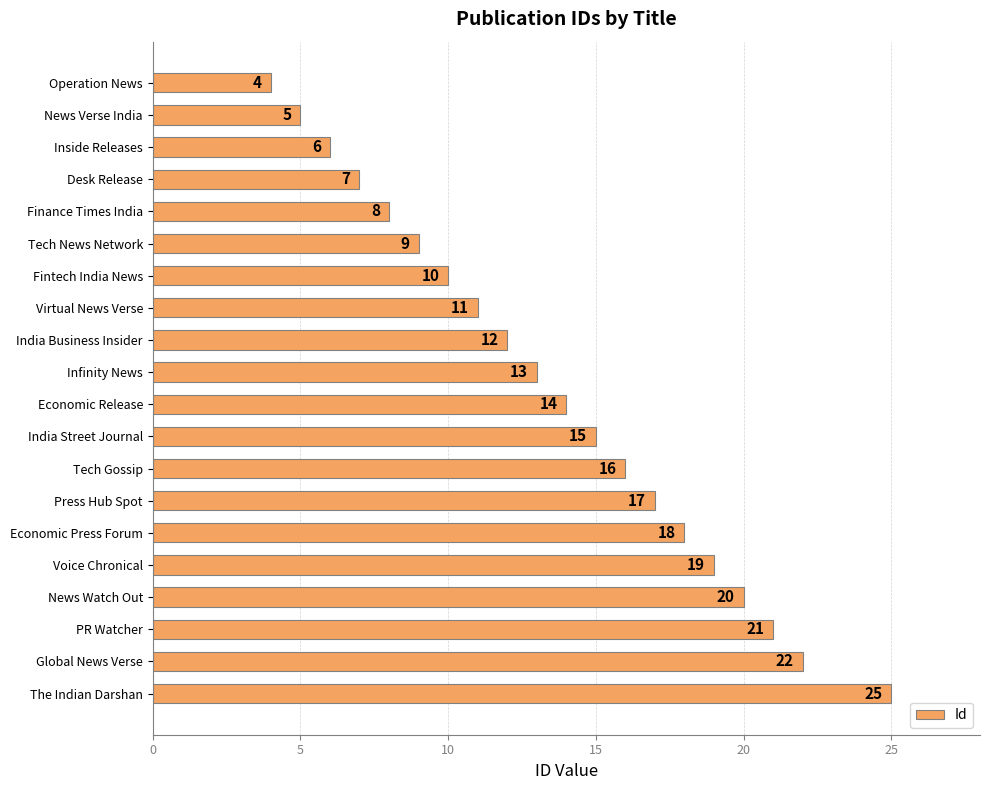

At which label is the value closest to 14?

Economic Release